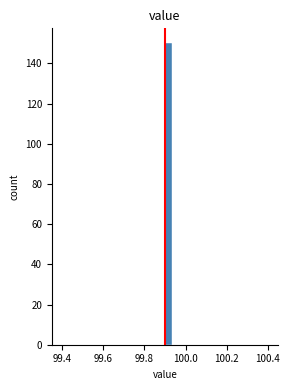

Read against the x-axis, roughly where is the centre of the tallest bar?

99.92